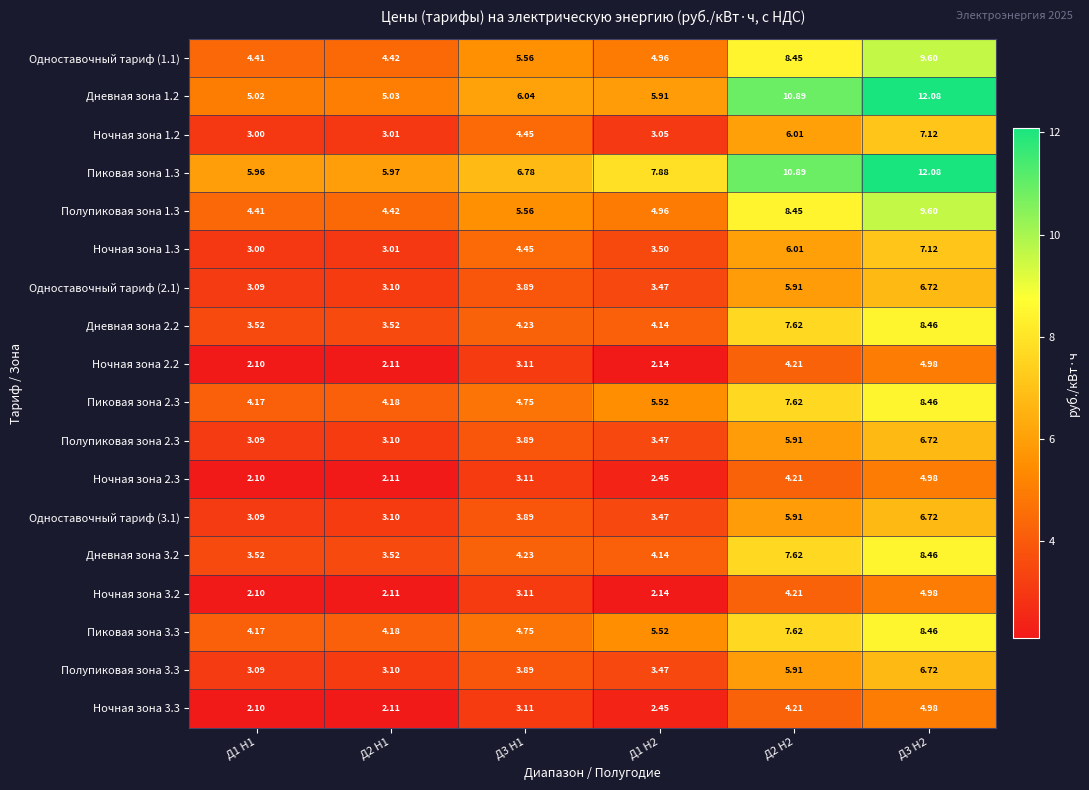

Is the value of Ночная зона 2.3 at Д3 H2 greater than the value of Ночная зона 1.3 at Д1 H2?

Yes